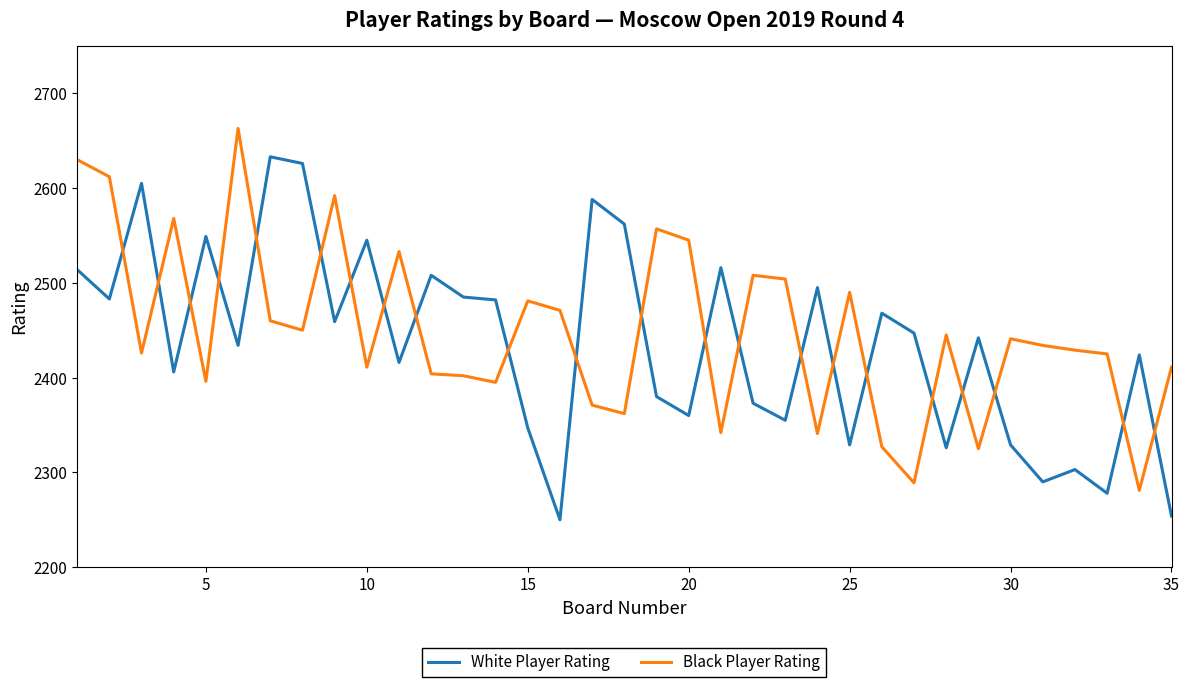

Rank the series by their maximum value, from lowest to highest.

White Player Rating, Black Player Rating